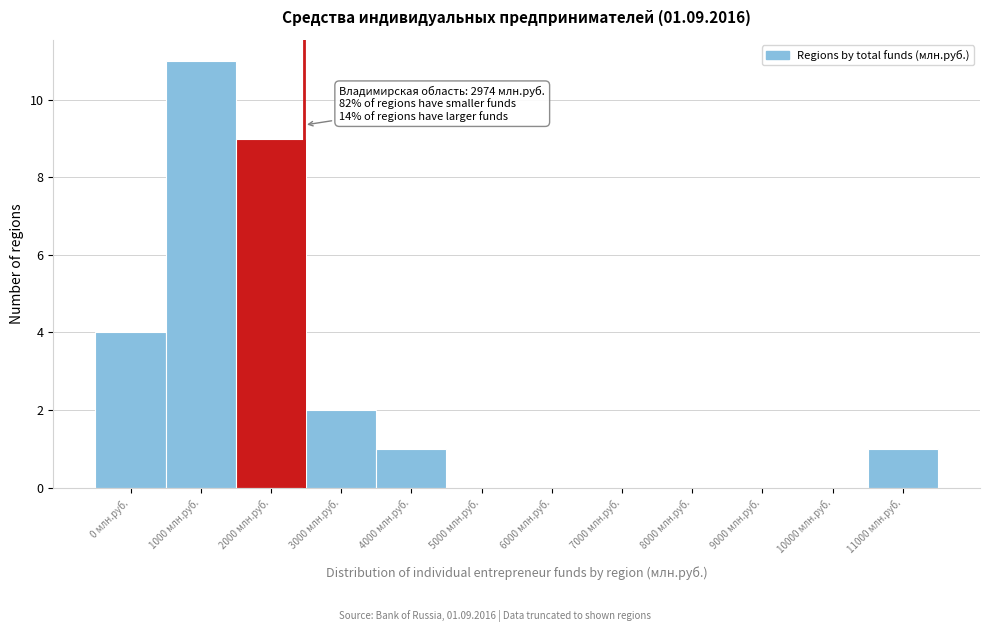

Reading left to right, transcribe all the data shown in this chart.

0 млн.руб.=4	1000 млн.руб.=11	2000 млн.руб.=9	3000 млн.руб.=2	4000 млн.руб.=1	5000 млн.руб.=0	6000 млн.руб.=0	7000 млн.руб.=0	8000 млн.руб.=0	9000 млн.руб.=0	10000 млн.руб.=0	11000 млн.руб.=1